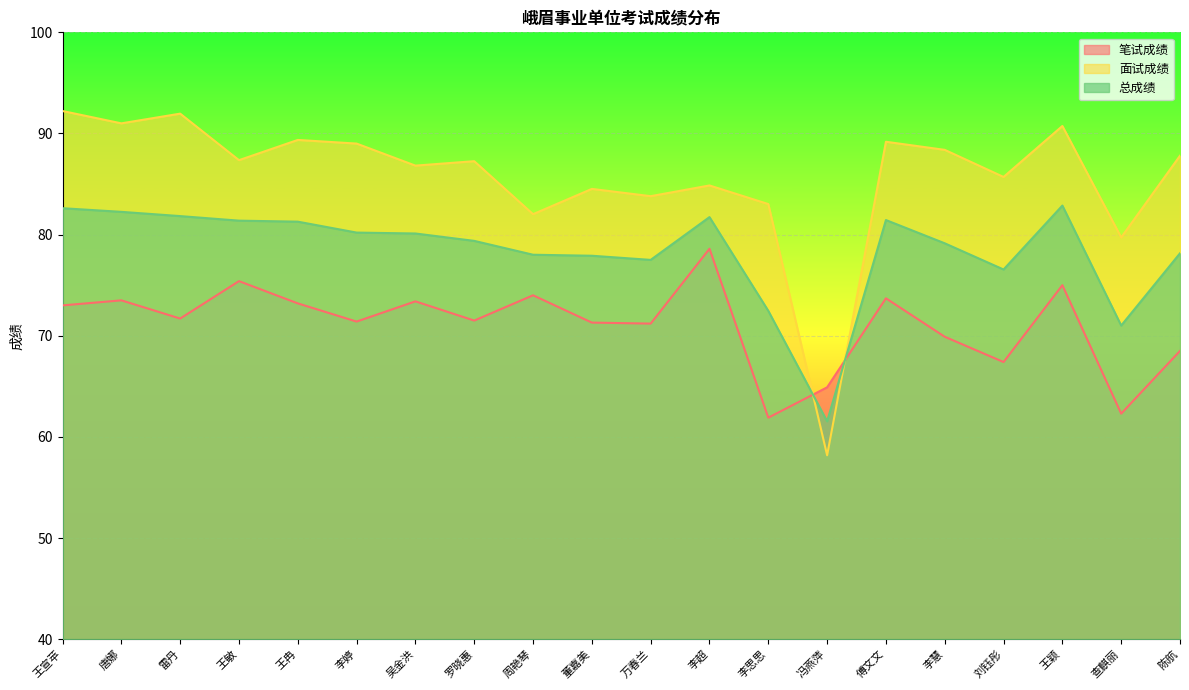

At which category is the sum across all series the highest?

王颖